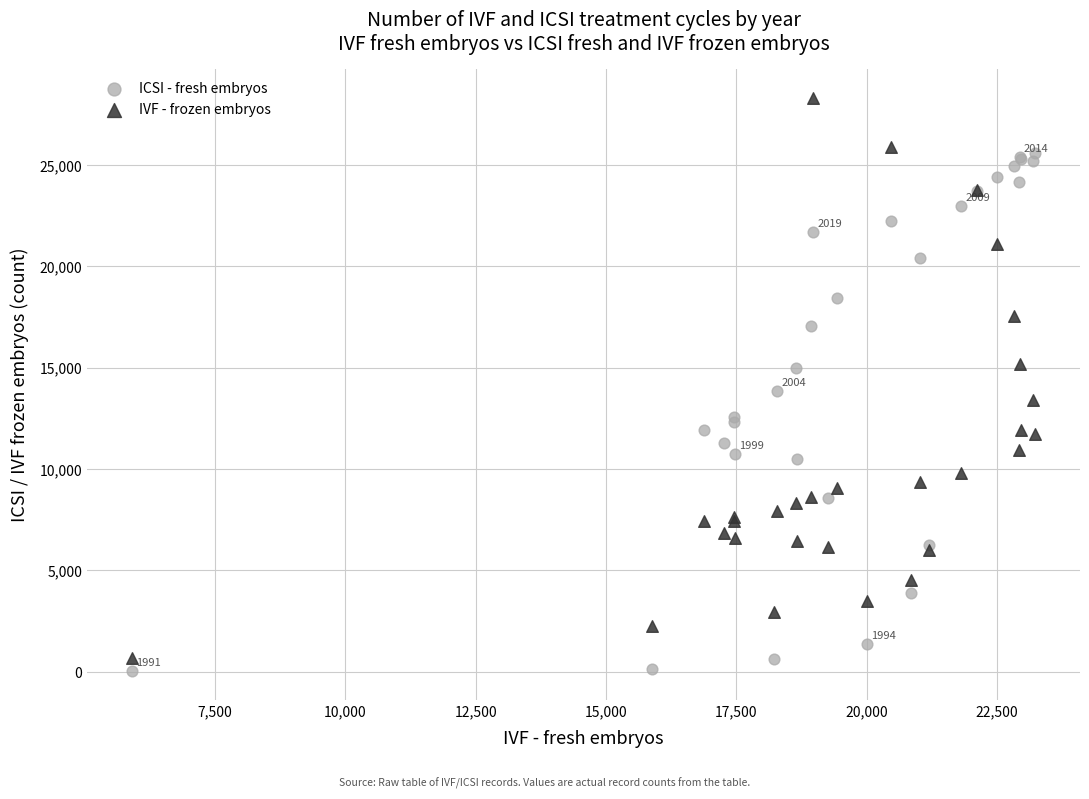

Which series reaches the maximum Y coordinate?

IVF - frozen embryos